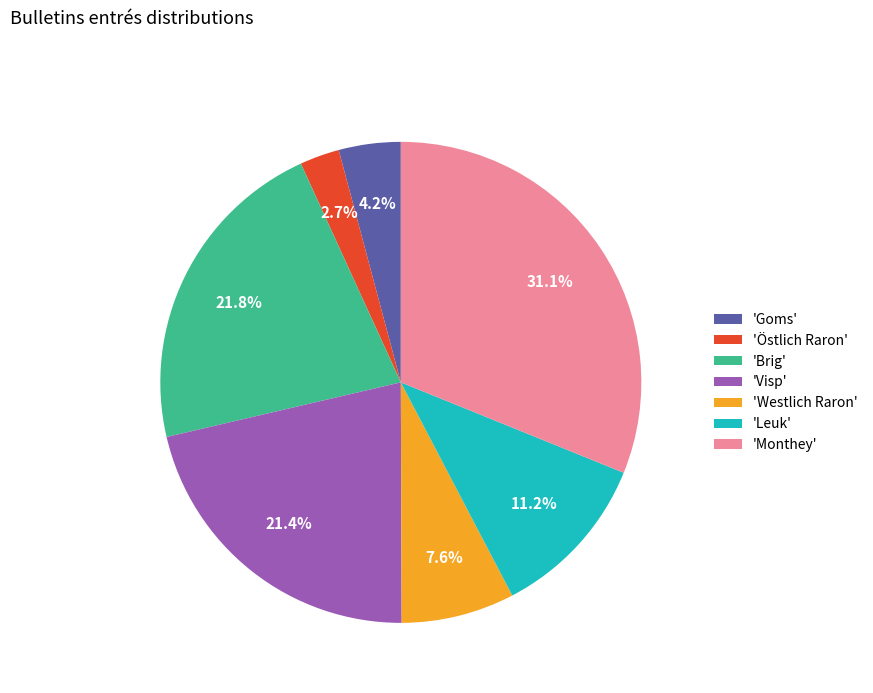

How many segments does this pie chart have?

7